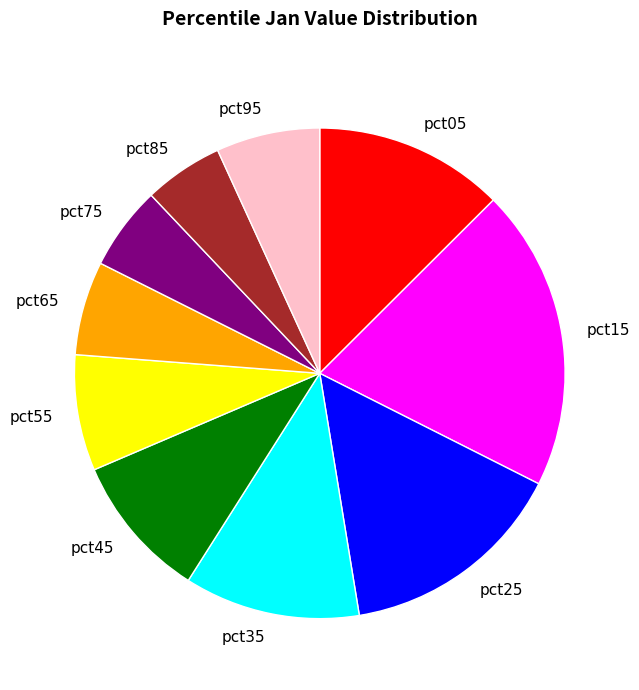

Is the sum of pct75 and pct35 greater than half?

No